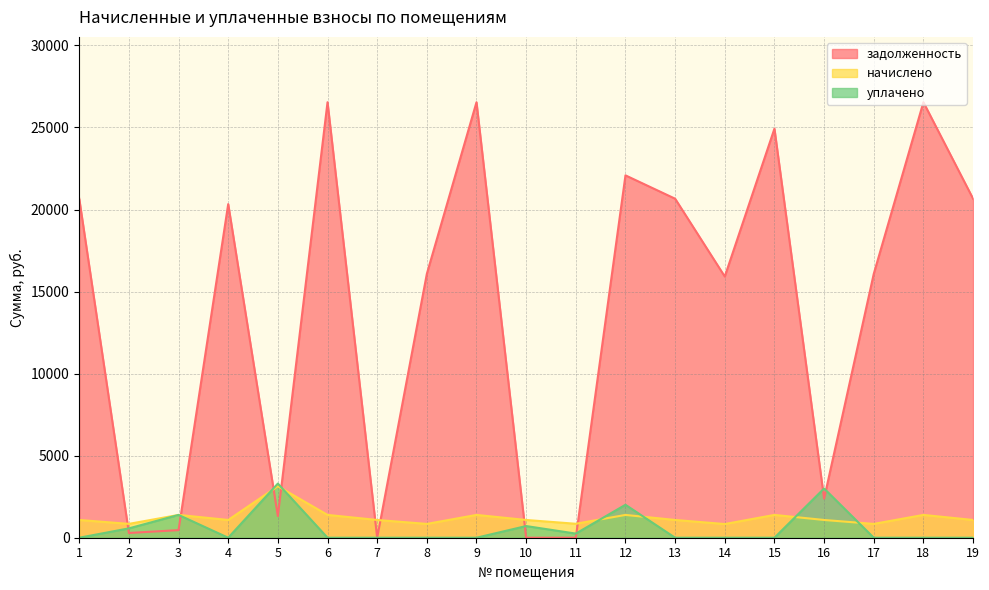

Reading right to left, list all the values displayed in this chart.

задолженность: 19=20659.8	18=26539.4	17=16079.6	16=2382.2	15=24927.4	14=15917.2	13=20659.8	12=22082.4	11=0.0	10=0.0	9=26539.4	8=16079.6	7=0.0	6=26539.4	5=1318.4	4=20329.1	3=462.7	2=289.4	1=20659.8
начислено: 19=1081.8	18=1389.7	17=842.0	16=1081.8	15=1389.7	14=833.5	13=1081.8	12=1389.7	11=850.5	10=1081.8	9=1389.7	8=842.0	7=1081.8	6=1389.7	5=3138.7	4=1081.8	3=1389.7	2=843.7	1=1081.8
уплачено: 19=0.0	18=0.0	17=0.0	16=3000.0	15=0.0	14=0.0	13=0.0	12=2008.0	11=252.0	10=711.0	9=0.0	8=0.0	7=0.0	6=0.0	5=3300.0	4=0.0	3=1389.0	2=570.0	1=0.0